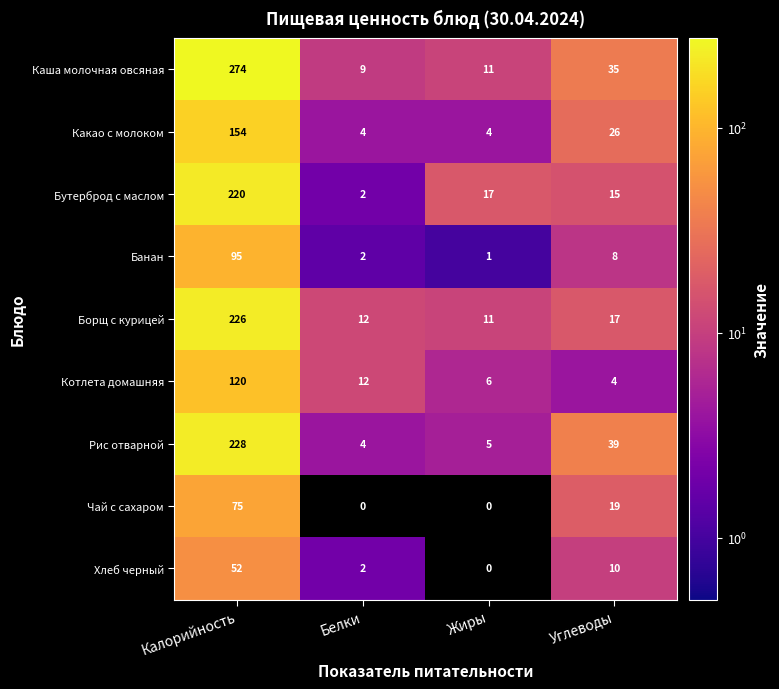

Which label corresponds to the largest value in the chart?

Калорийность